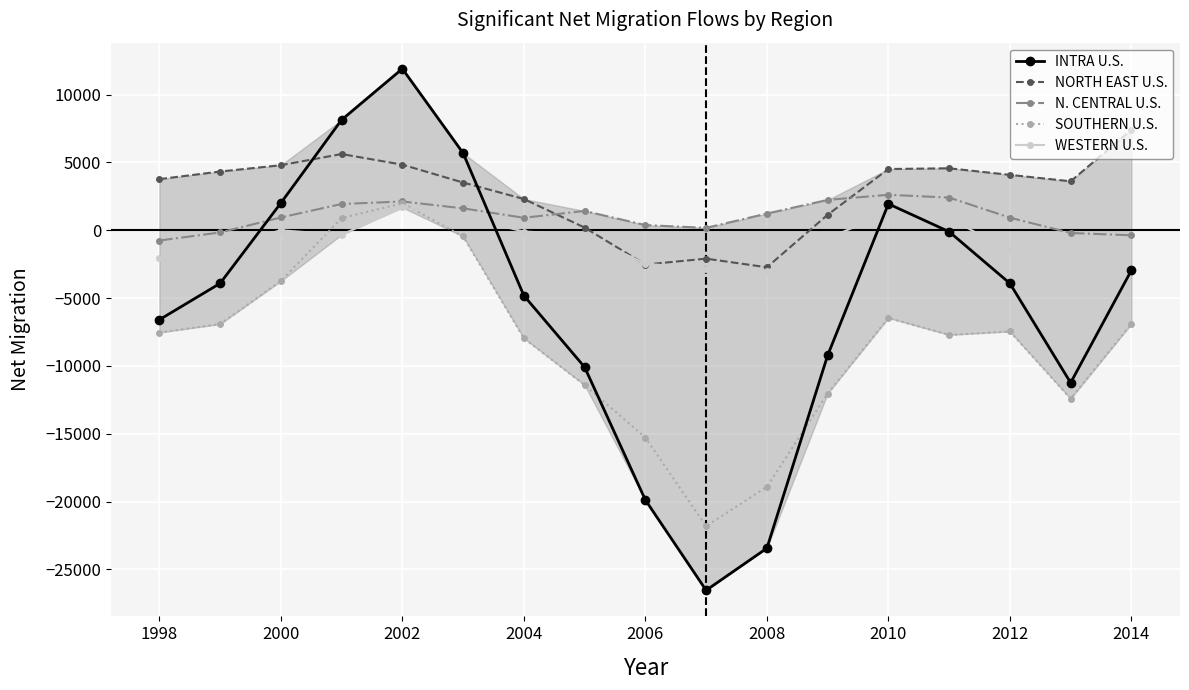

Rank the series by their maximum value, from lowest to highest.

WESTERN U.S., SOUTHERN U.S., N. CENTRAL U.S., NORTH EAST U.S., INTRA U.S.